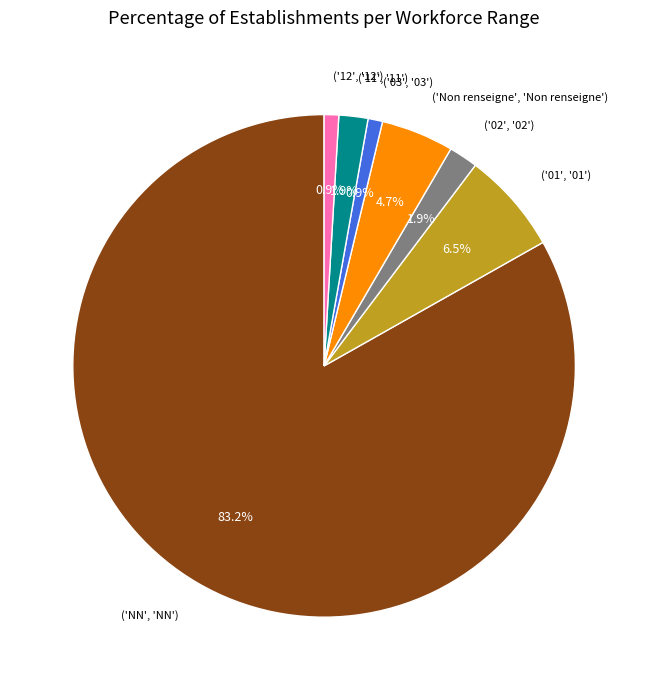

What is the largest slice in the pie chart?

('NN', 'NN')